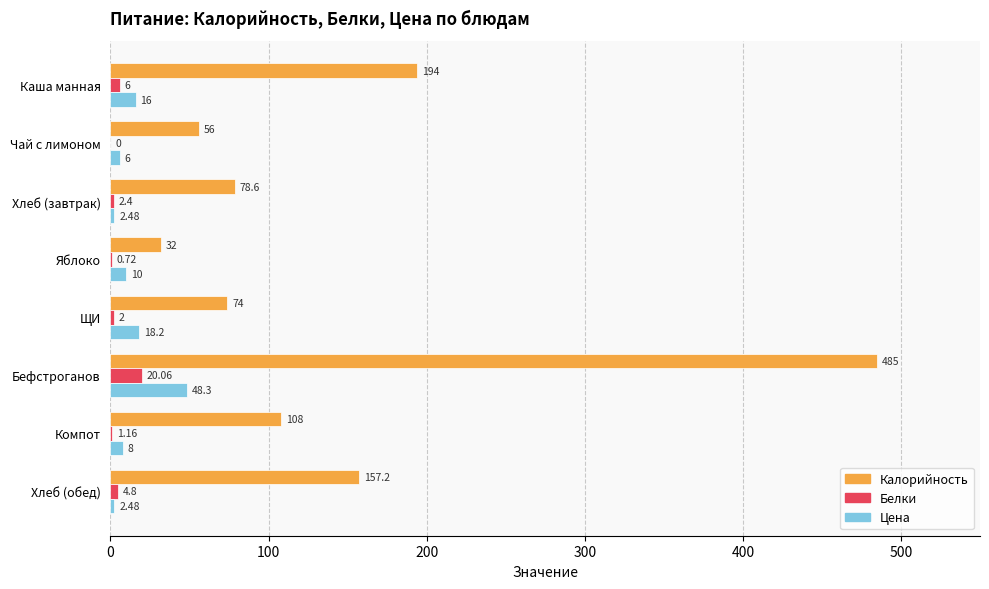

What is the sum of all Калорийность values?

1184.8